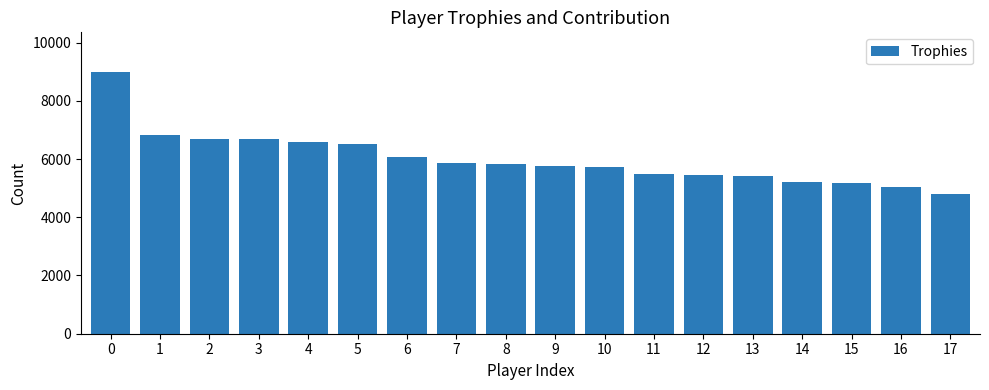

What is the difference between the second highest and minimum values?

2008